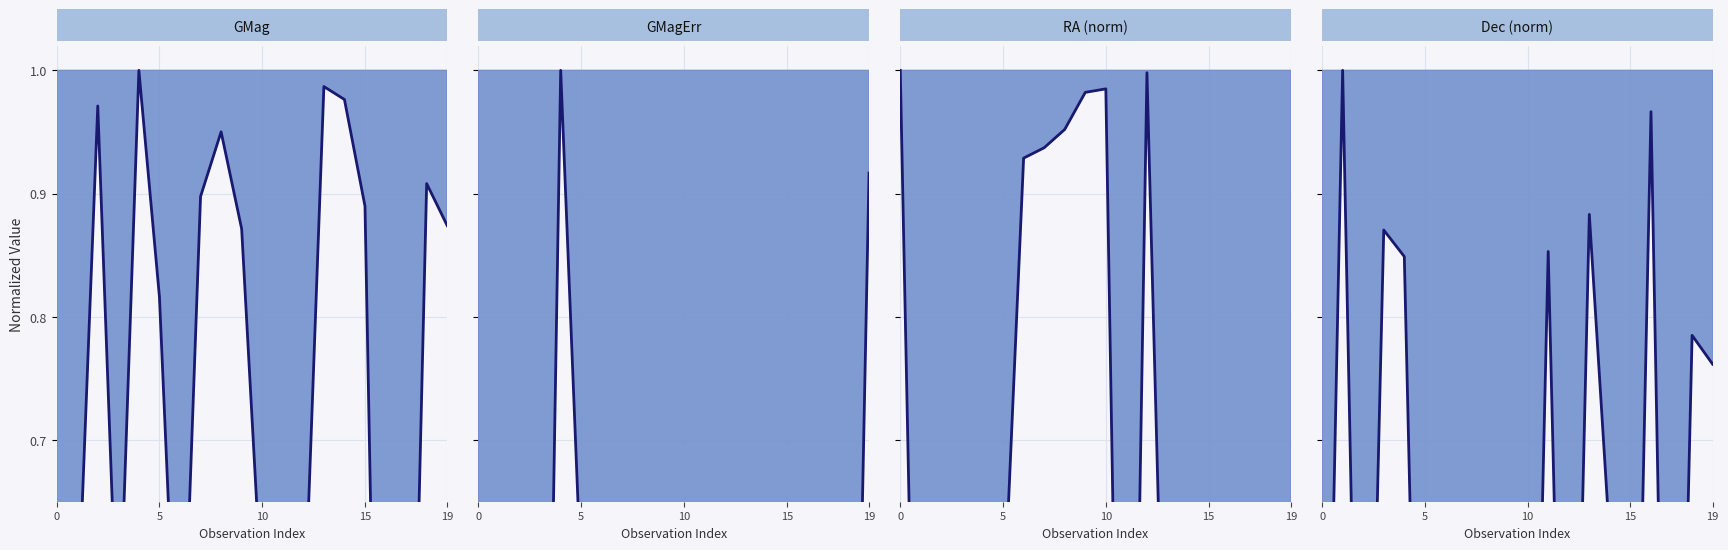

What is the label of the 7th point from the left?

6